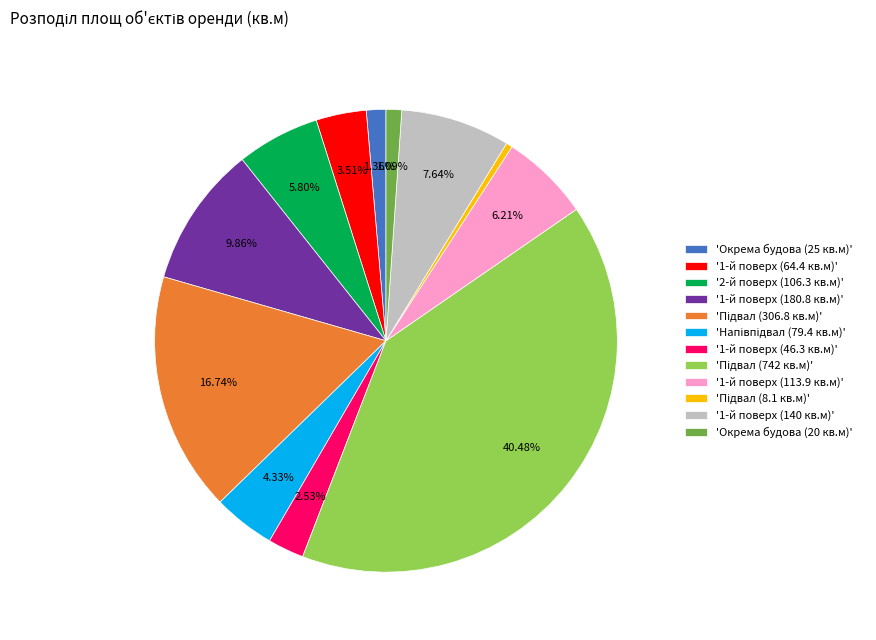

How many slices are in this pie chart?

12